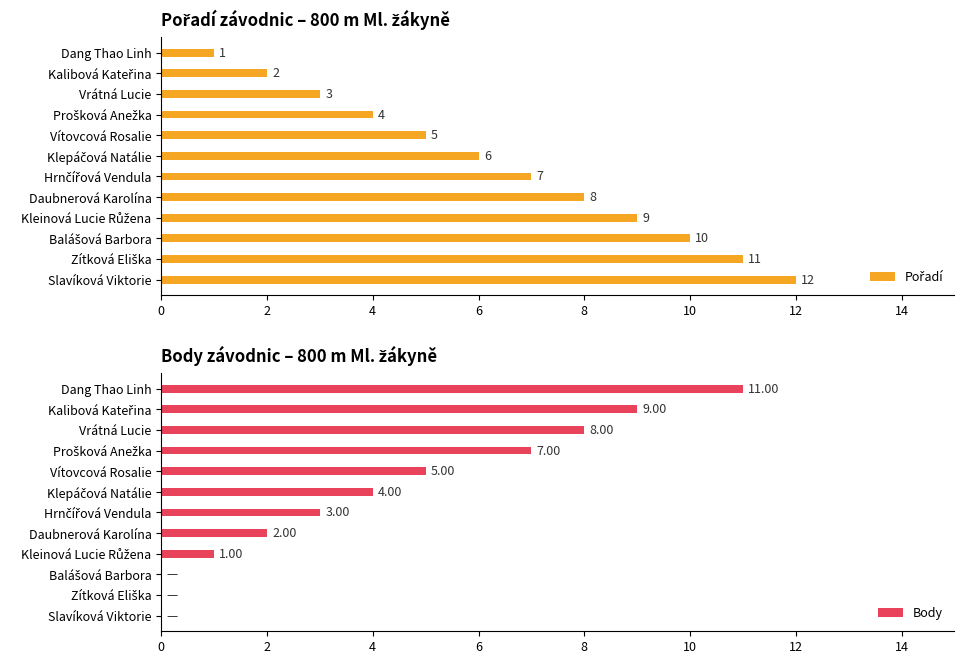

How many bars are there in total?

24